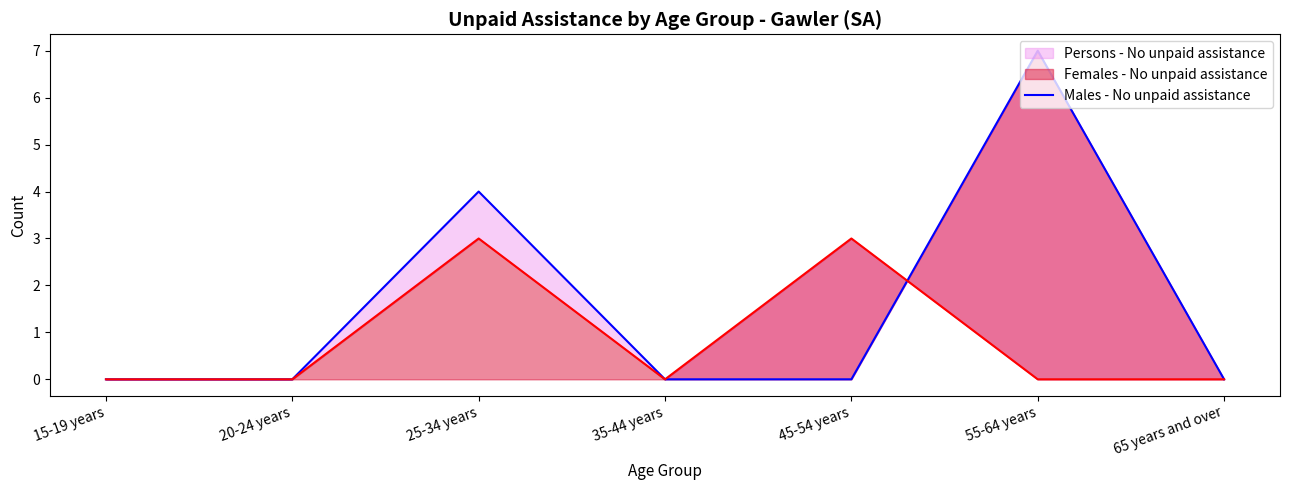

Reading left to right, extract all data points from this chart.

0	0	4	0	0	7	0